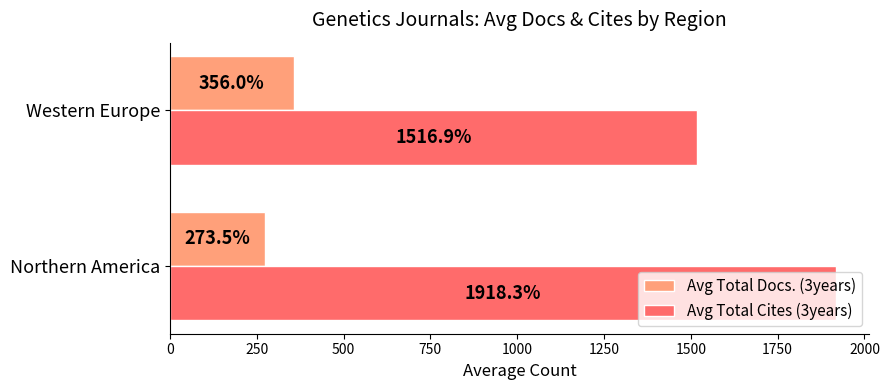

How many values in the Avg Total Cites (3years) series exceed 1918?

1